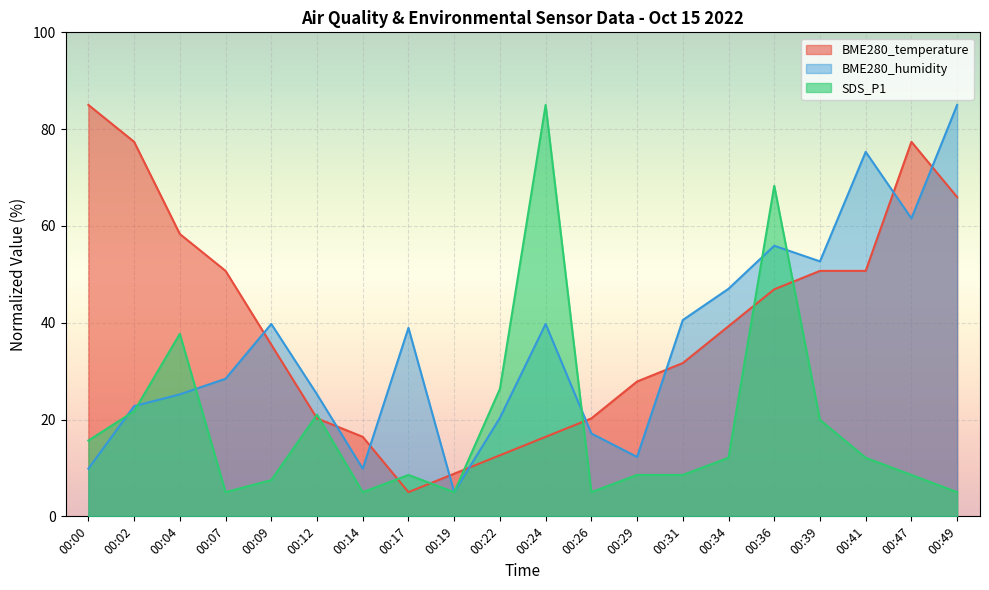

True or false: BME280_humidity has a value of 25.2 at 00:12.

True